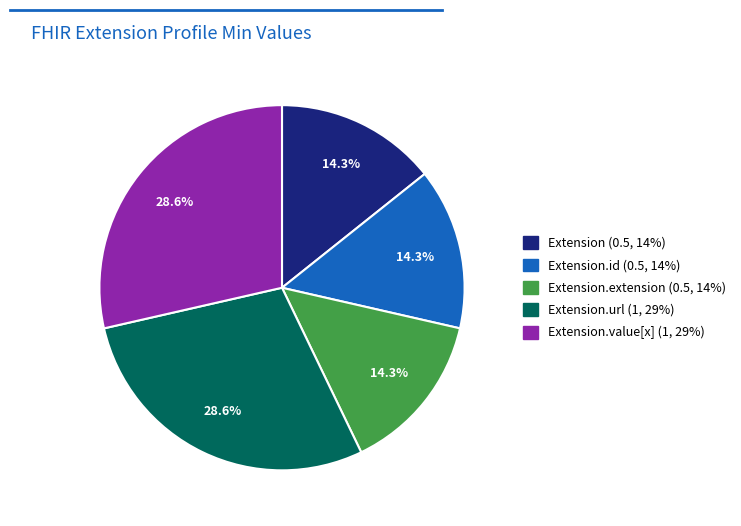

Is there any slice that represents more than half of the pie?

No